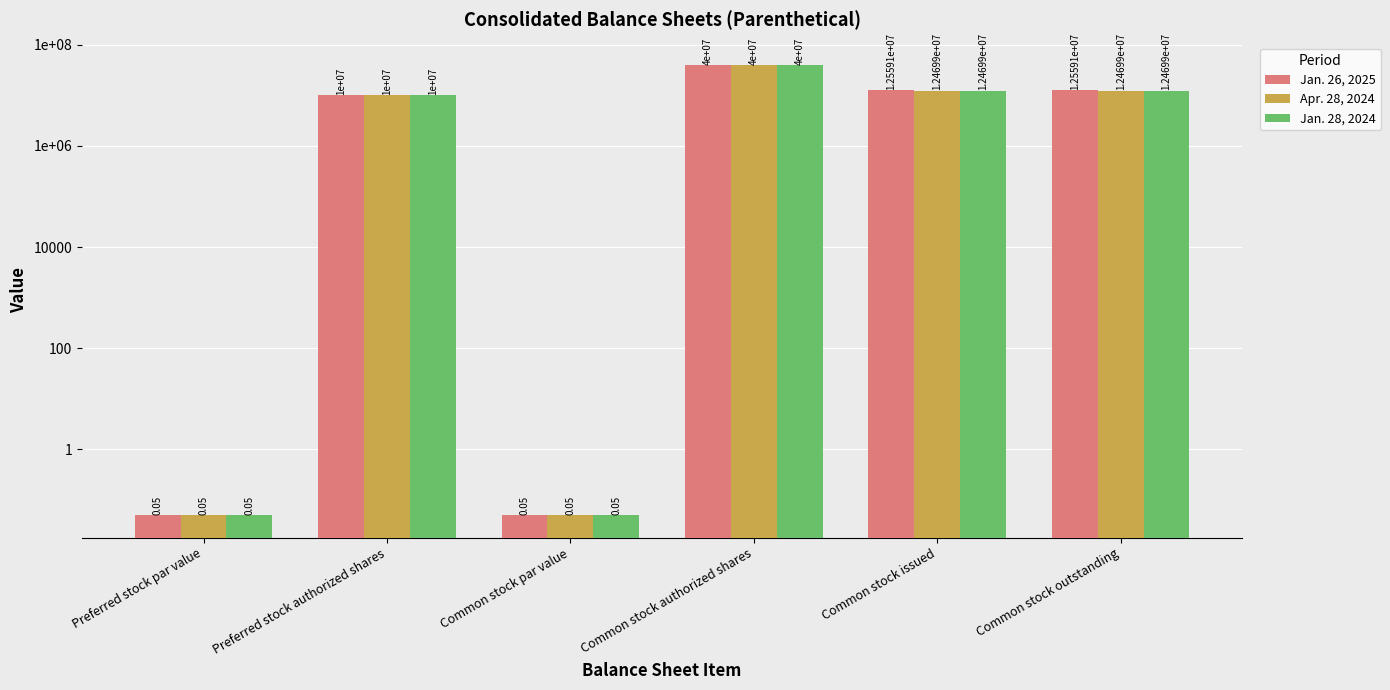

How many bars are there in total?

18